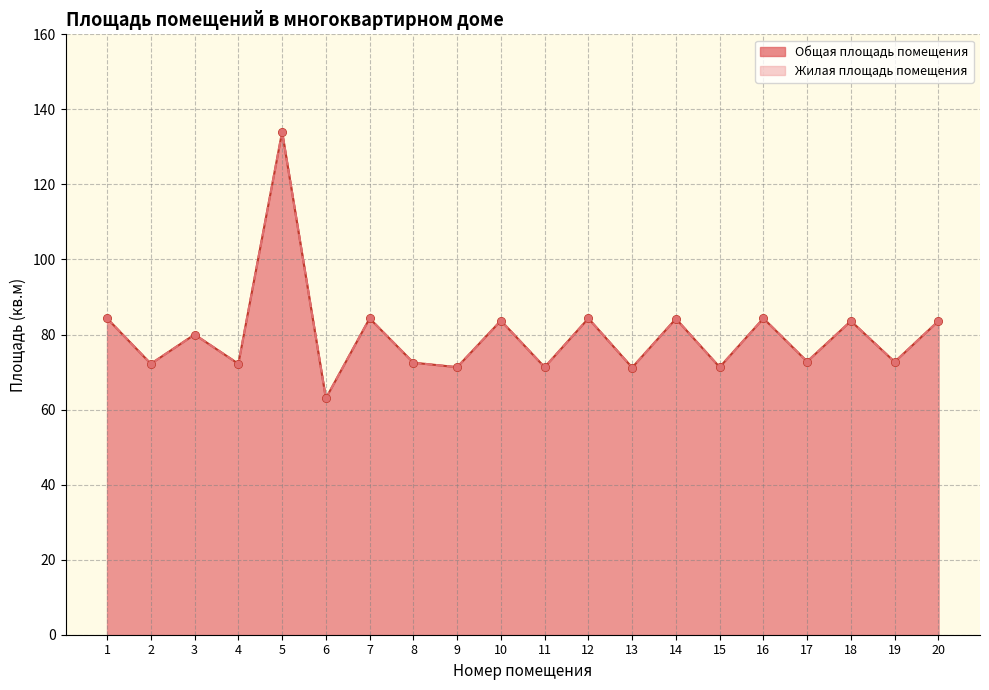

At how many categories does at least one series exceed 124?

1